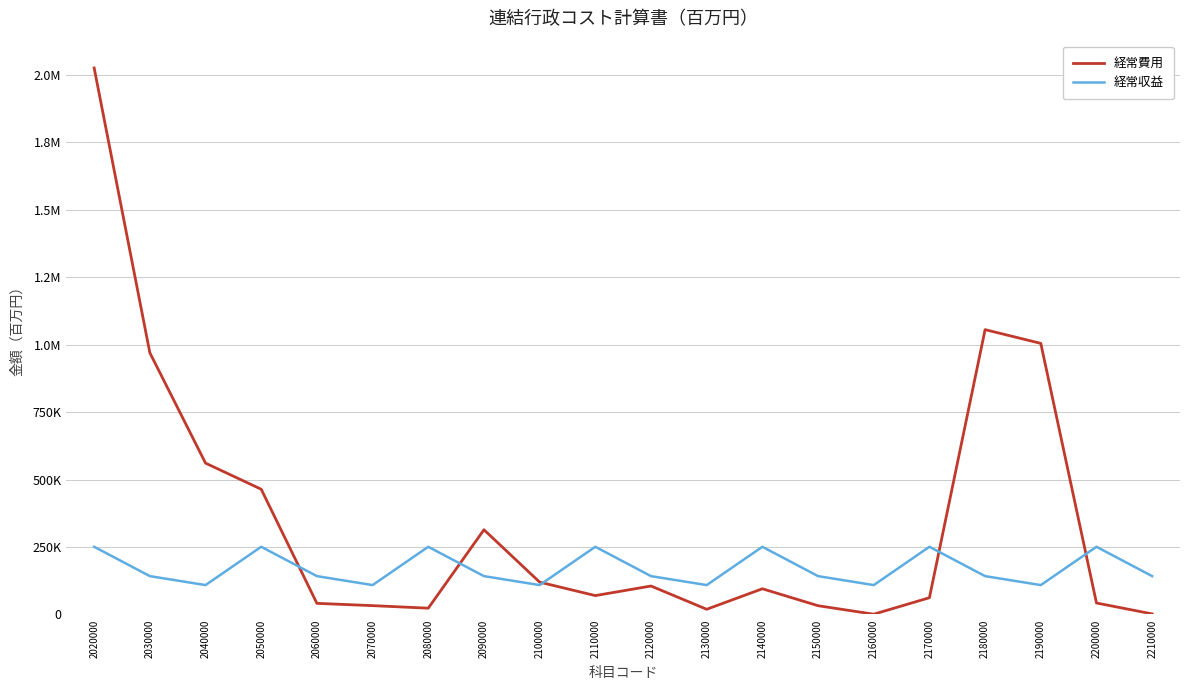

Between 2160000 and 2170000, which series saw the biggest shift?

経常収益